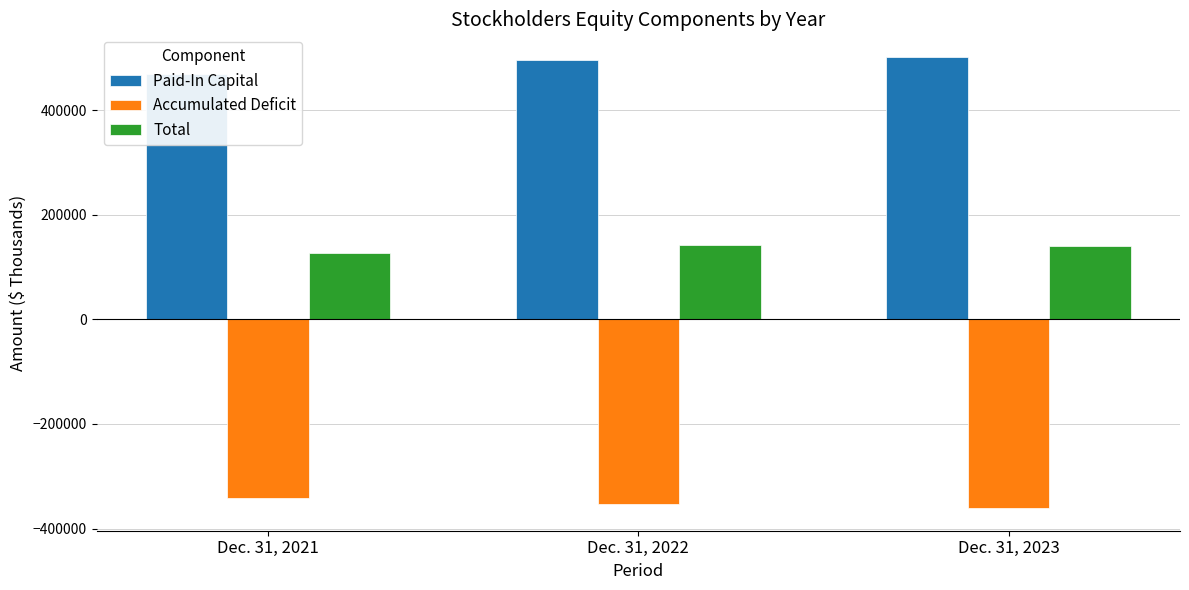

Reading left to right, extract all data points from this chart.

Paid-In Capital: Dec. 31, 2021=468578	Dec. 31, 2022=495456	Dec. 31, 2023=501675
Accumulated Deficit: Dec. 31, 2021=-342157	Dec. 31, 2022=-353278	Dec. 31, 2023=-361029
Total: Dec. 31, 2021=126198	Dec. 31, 2022=141968	Dec. 31, 2023=140443